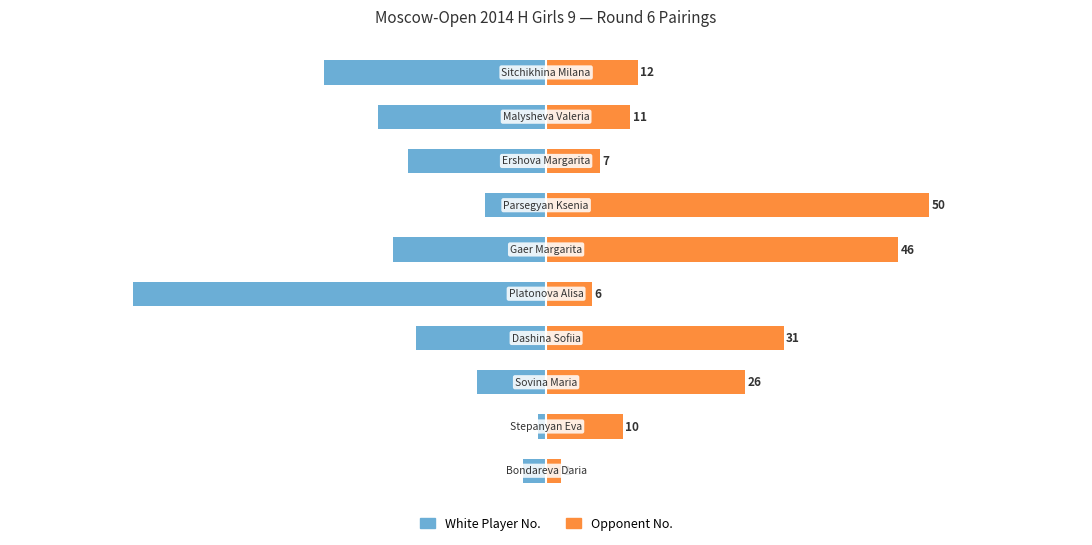

Reading left to right, transcribe all the data shown in this chart.

White Player No.: -3	-1	-9	-17	-54	-20	-8	-18	-22	-29
Opponent No.: 2	10	26	31	6	46	50	7	11	12